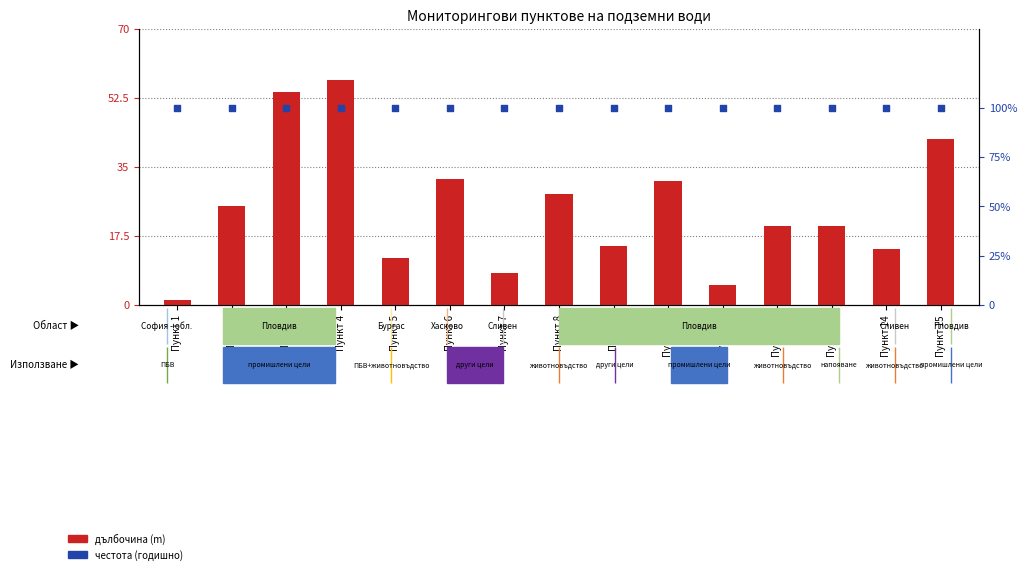

Which series contains the highest Y value?

частота (годишно)